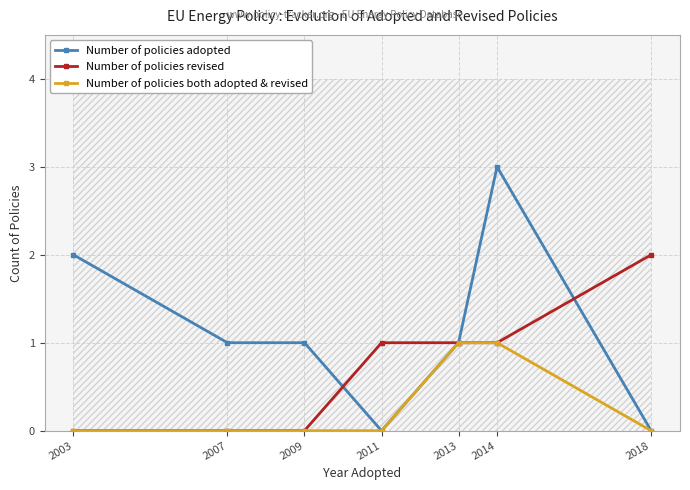

What is the difference between the maximum and minimum values in the Number of policies revised series?

2